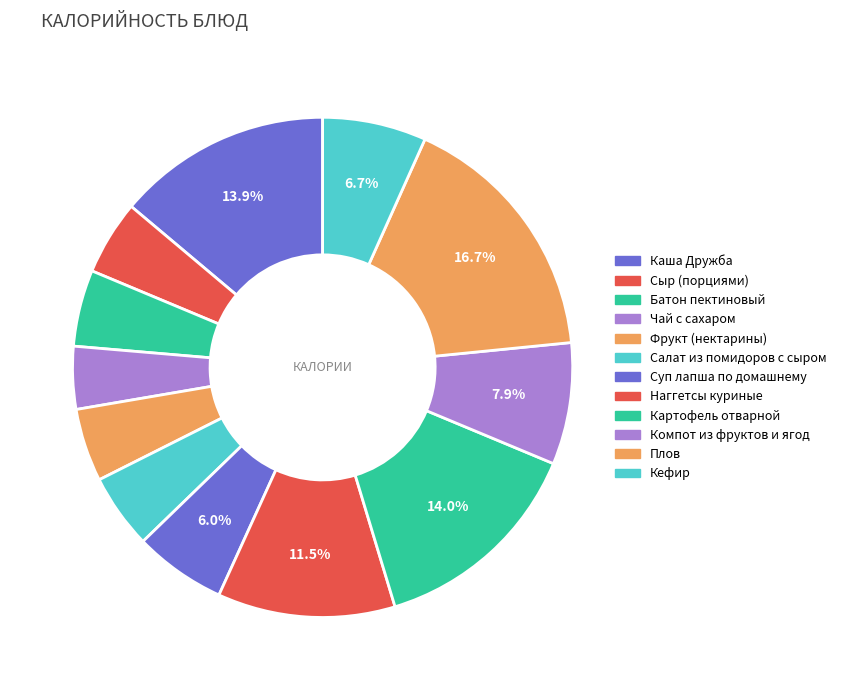

Which category has the biggest portion of the pie?

Плов